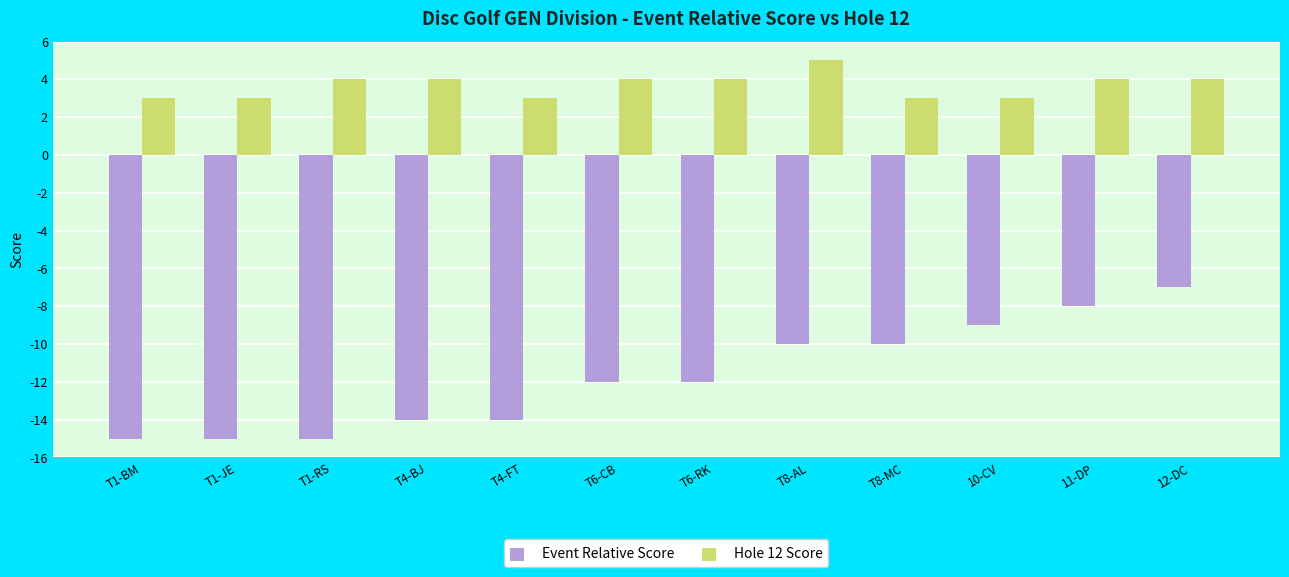

What are all the series names shown in the legend?

Event Relative Score, Hole 12 Score